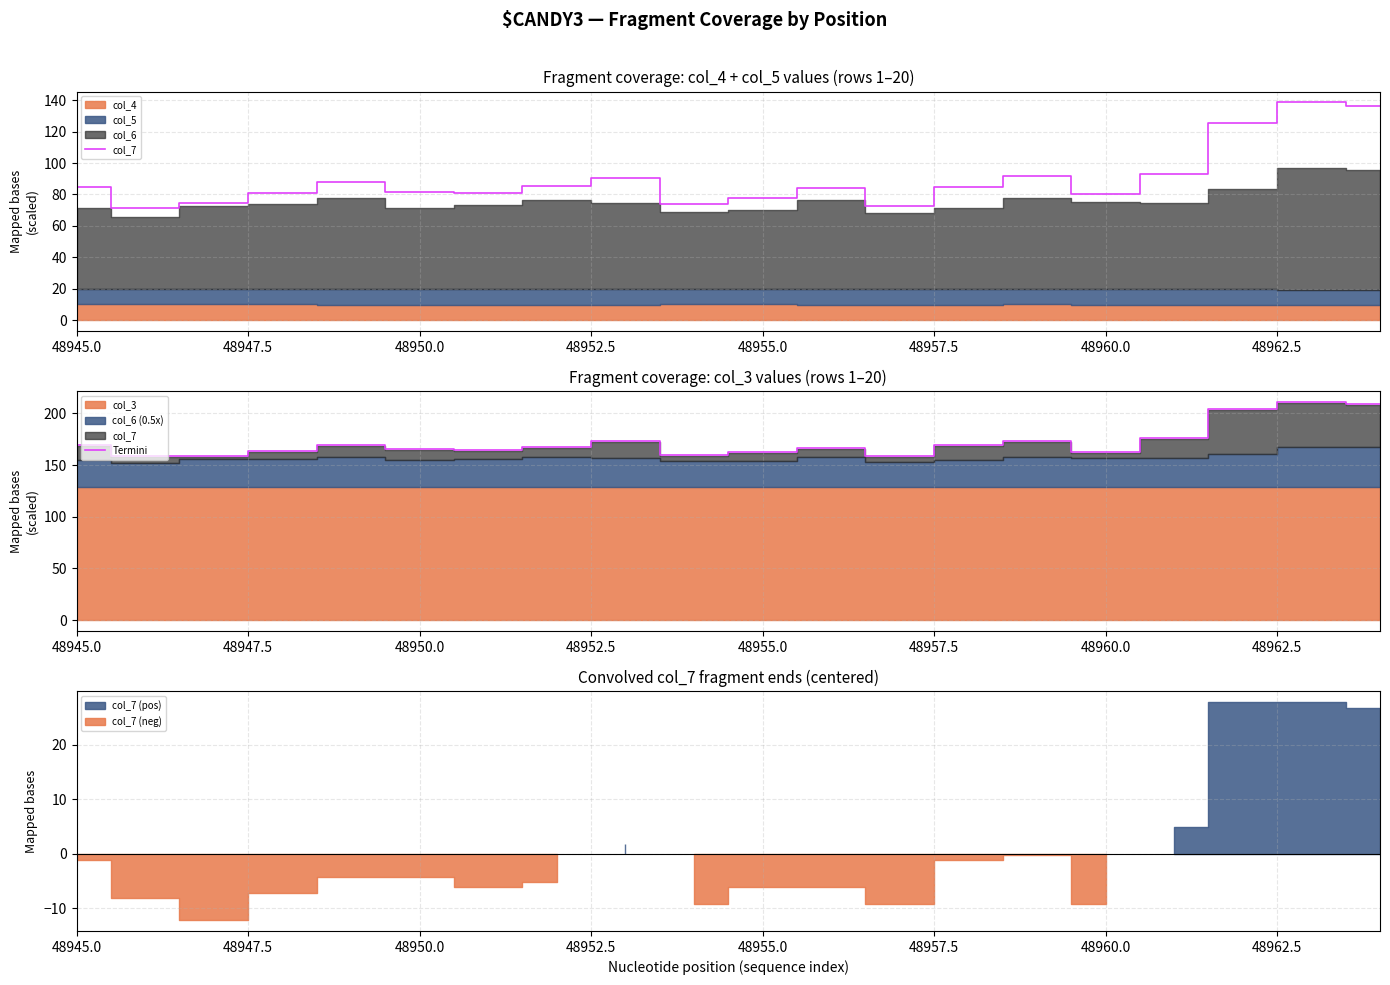

In col_7, how many points are lower than both neighbors (excluding endpoints)?

5